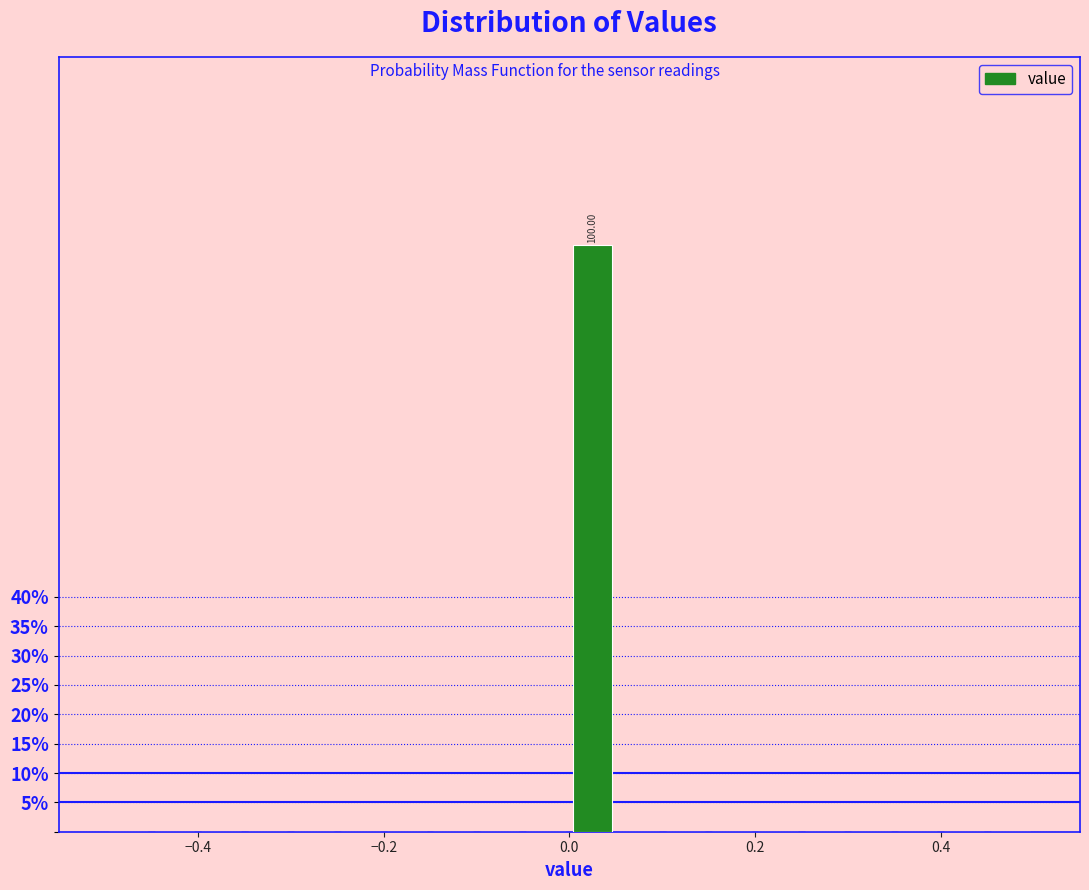

Read against the x-axis, roughly where is the centre of the tallest bar?

0.02